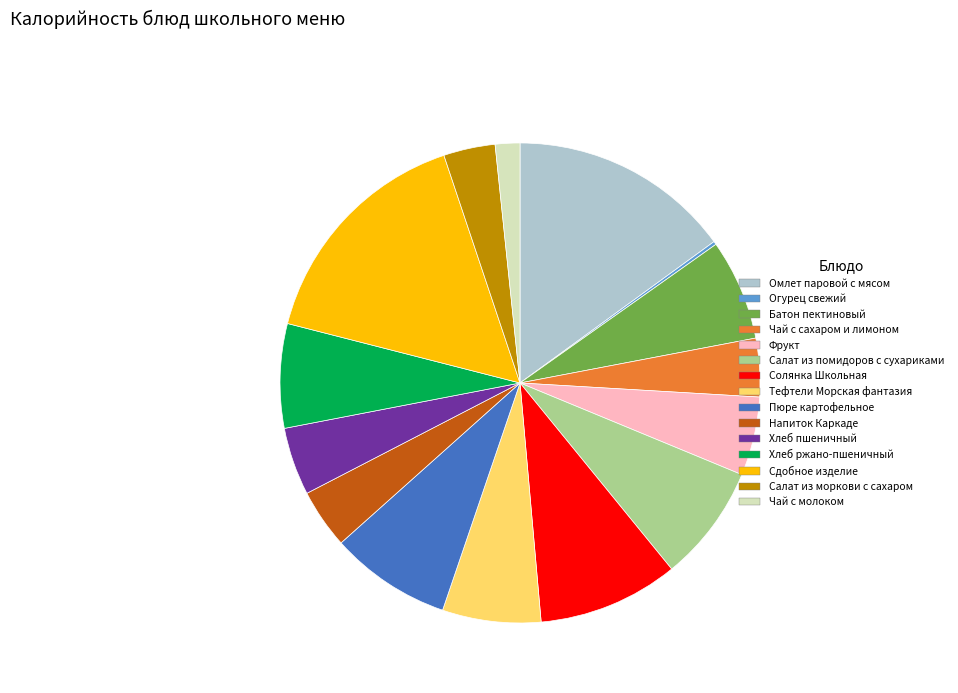

Is Тефтели Морская фантазия the majority of the pie?

No